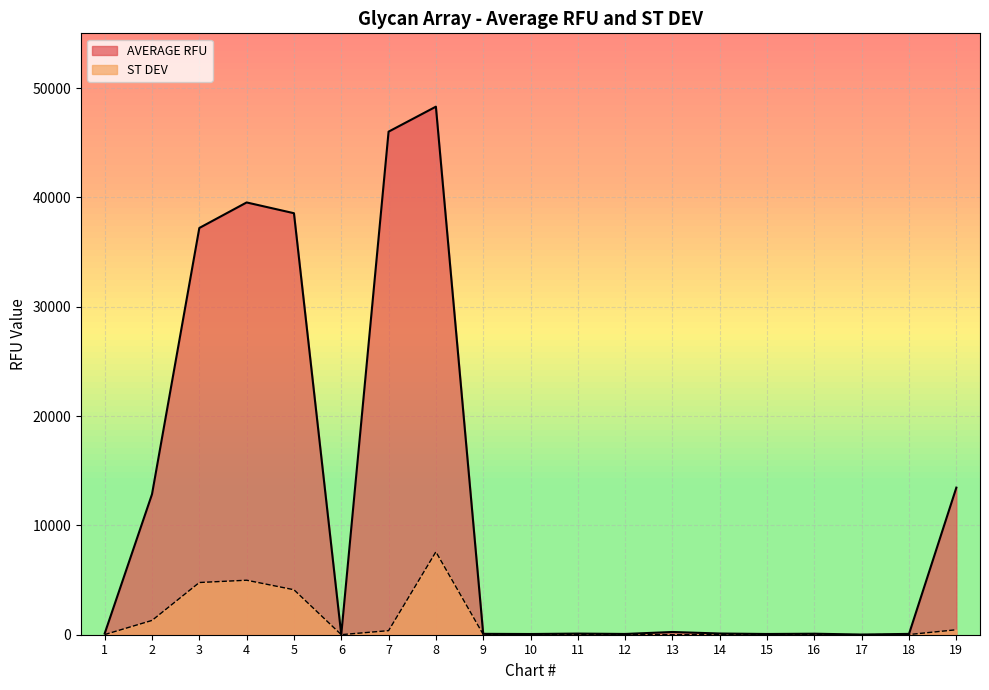

List the series in order of their overall mean, lowest first.

ST DEV, AVERAGE RFU